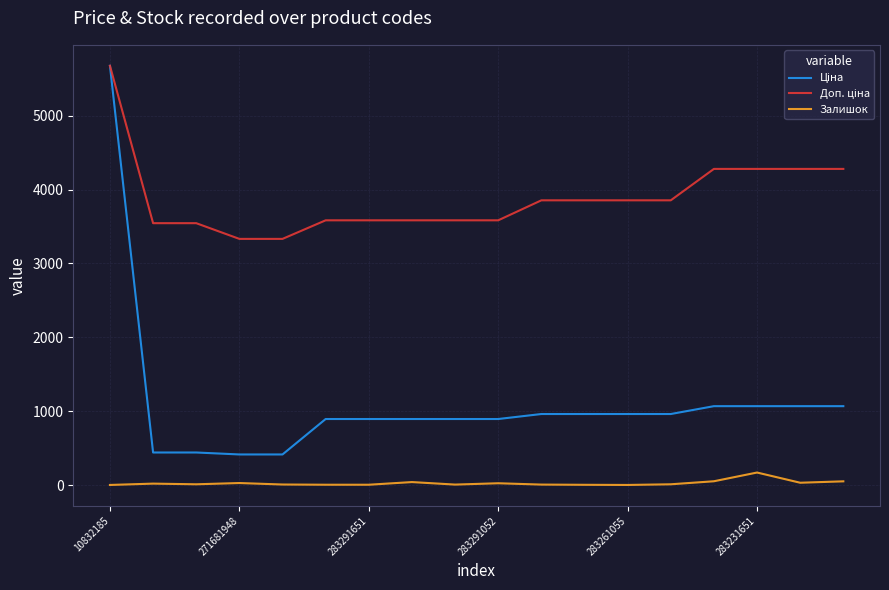

What is the highest value of the Залишок series?

172.0